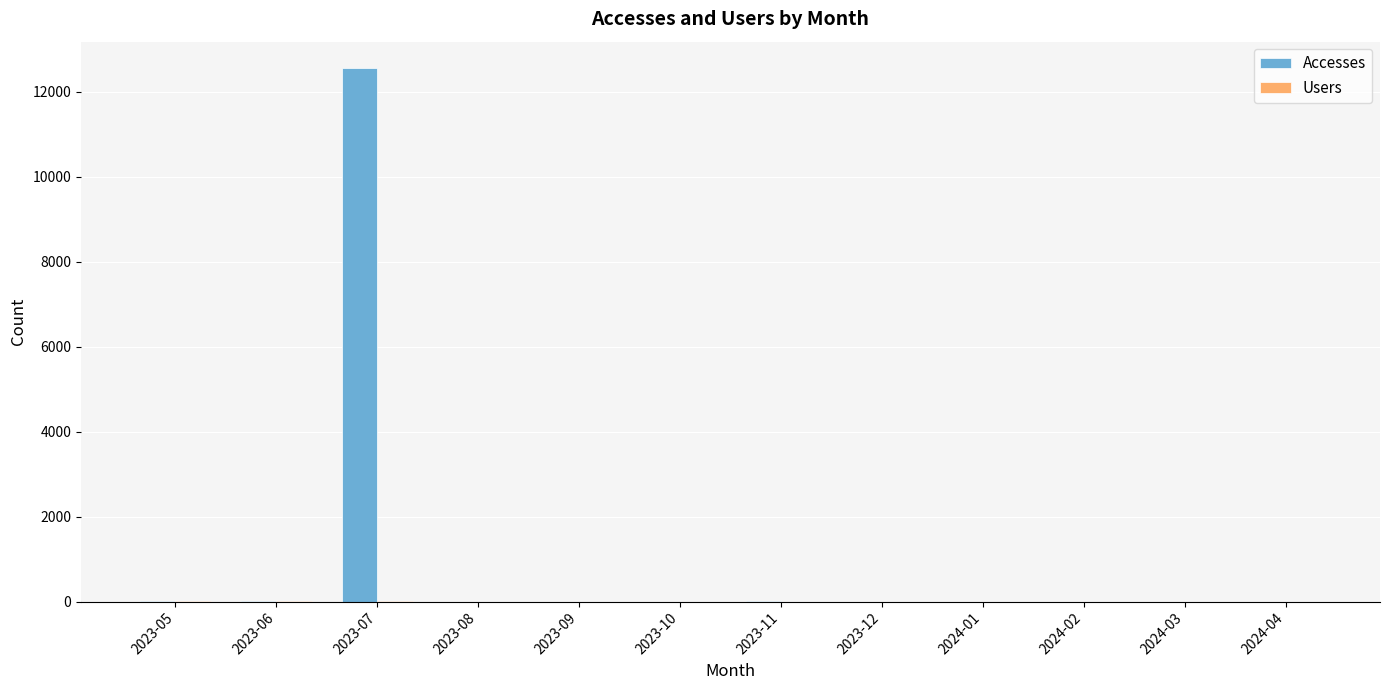

Which label corresponds to the largest value in the chart?

2023-07